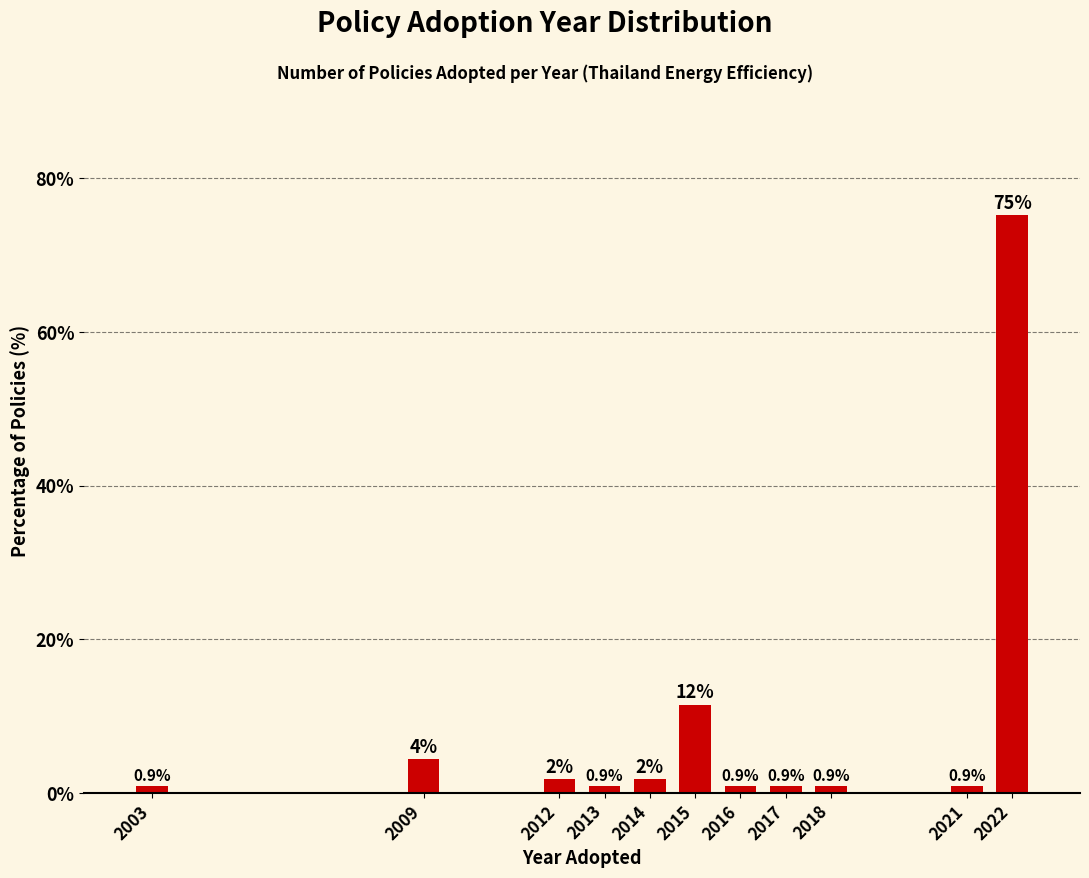

Which category has the highest value across all series?

2022